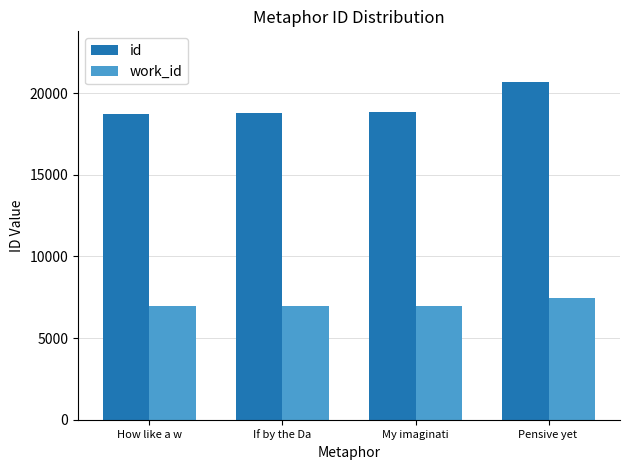

What is the label of the 4th bar from the left?

Pensive yet 